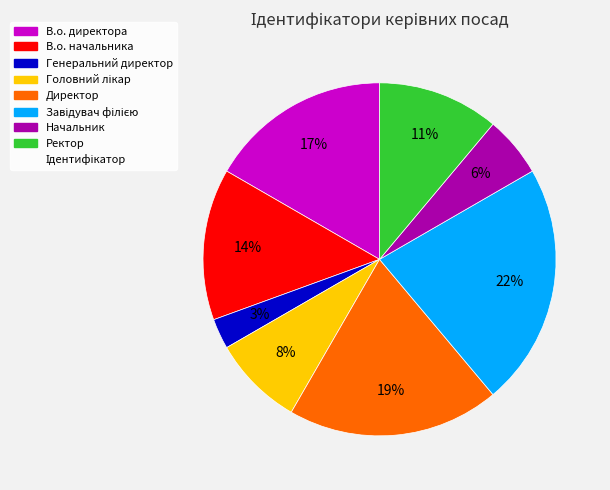

To the nearest percent, what is the average slice percentage?

12%